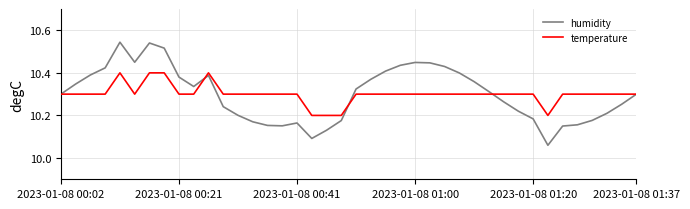

Which series has the widest spread of values?

humidity